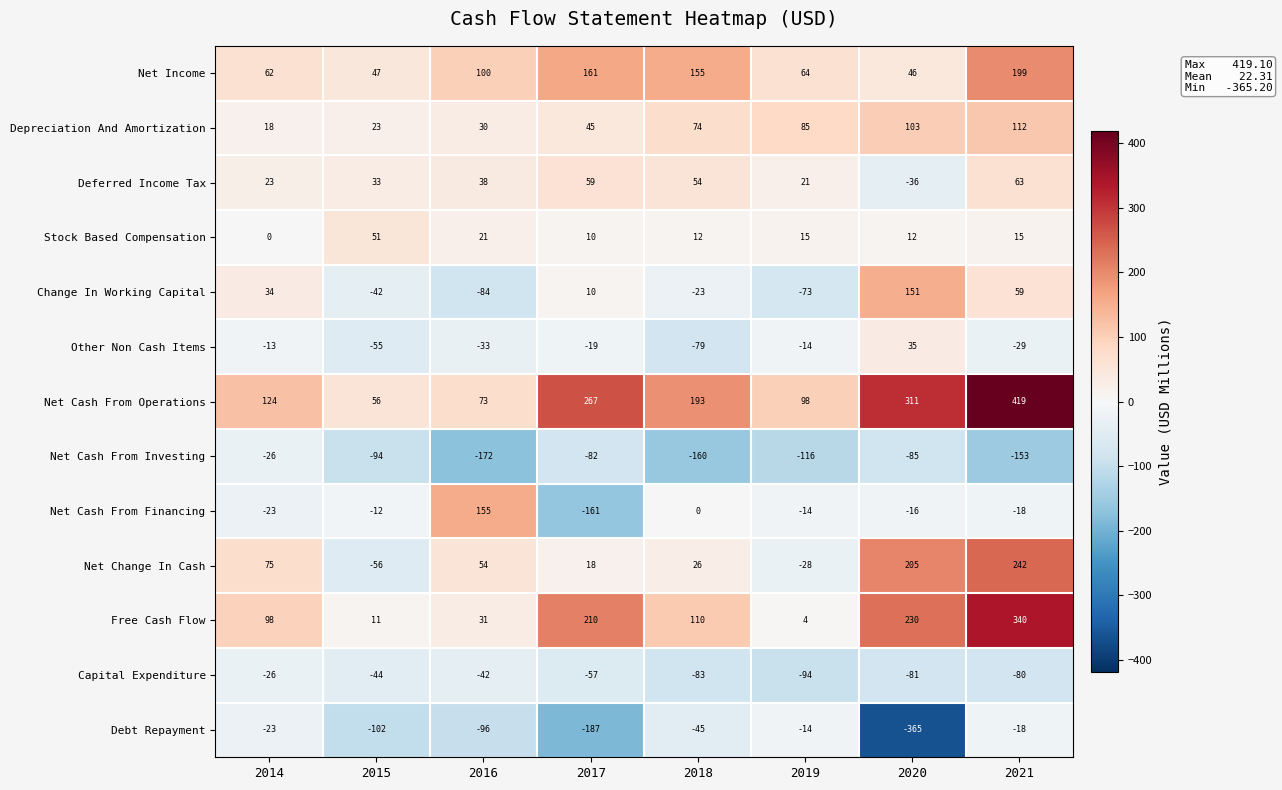

The Net Cash From Operations series shows 59 at 2014. True or false?

False